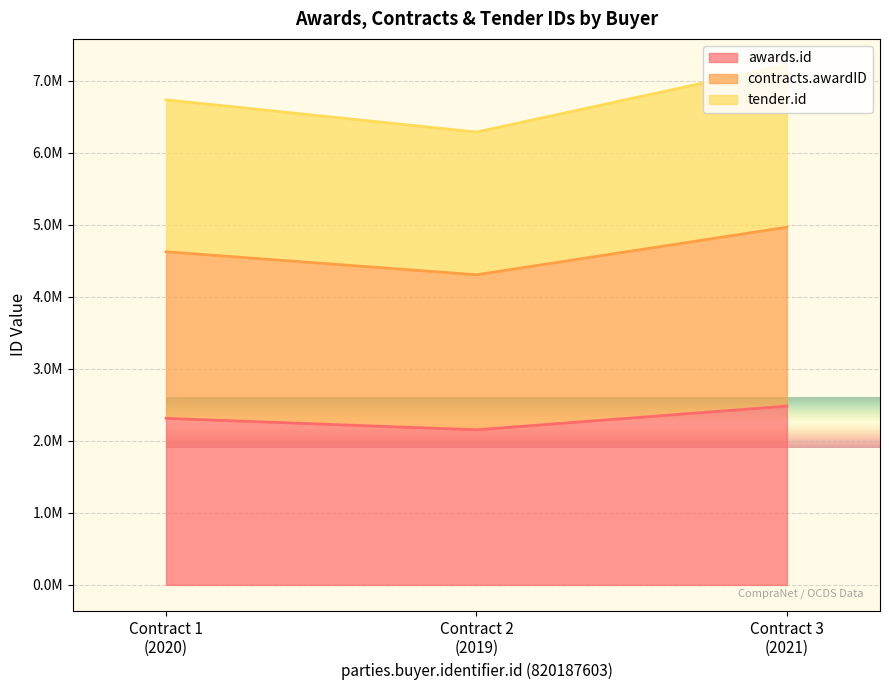

What is the smallest value displayed?

2153716